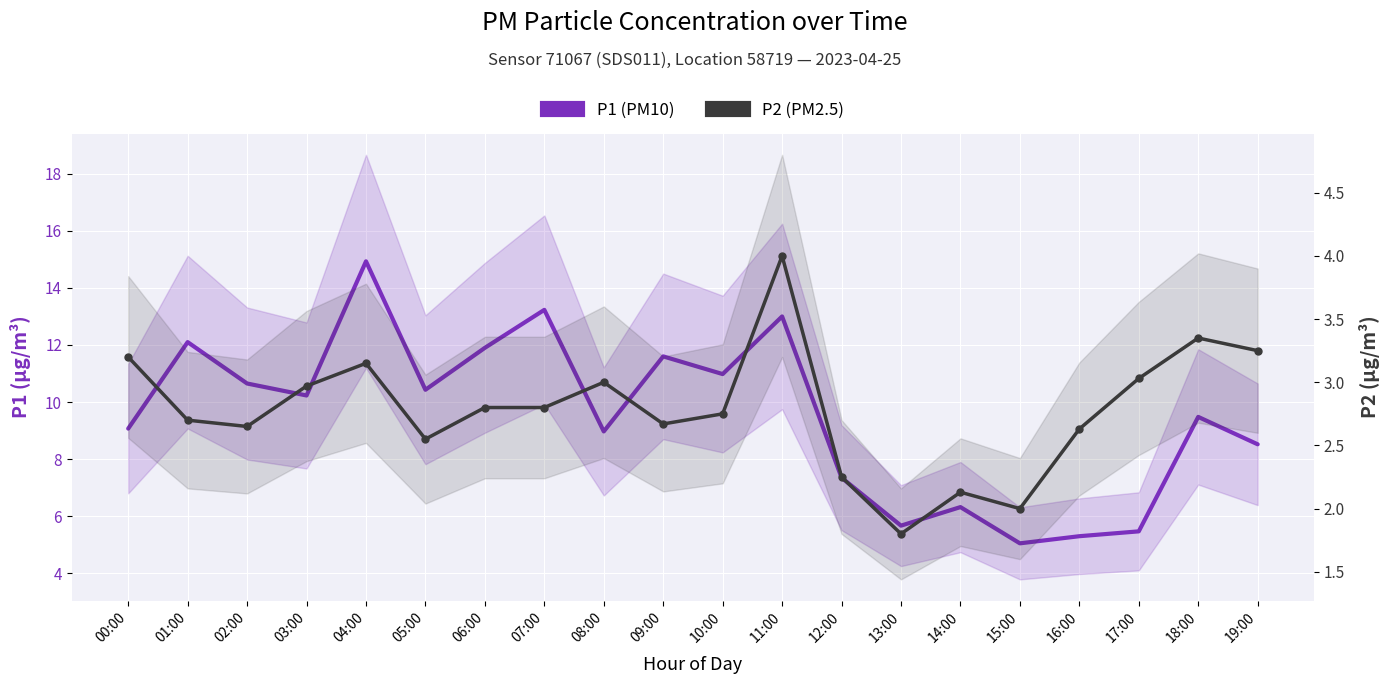

The P2 series shows 1.8 at 13:00. True or false?

True